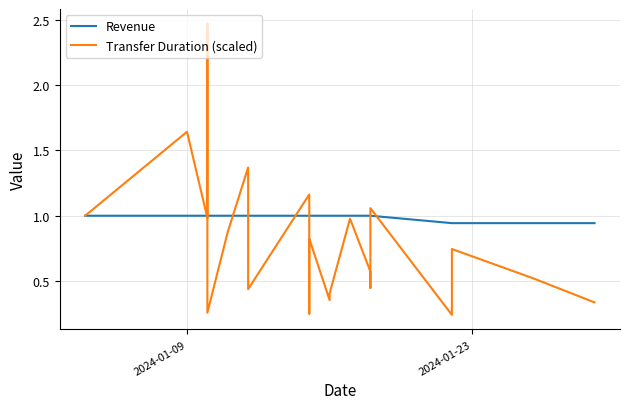

After their last crossing, which series has the higher values: Revenue or Transfer Duration (scaled)?

Revenue